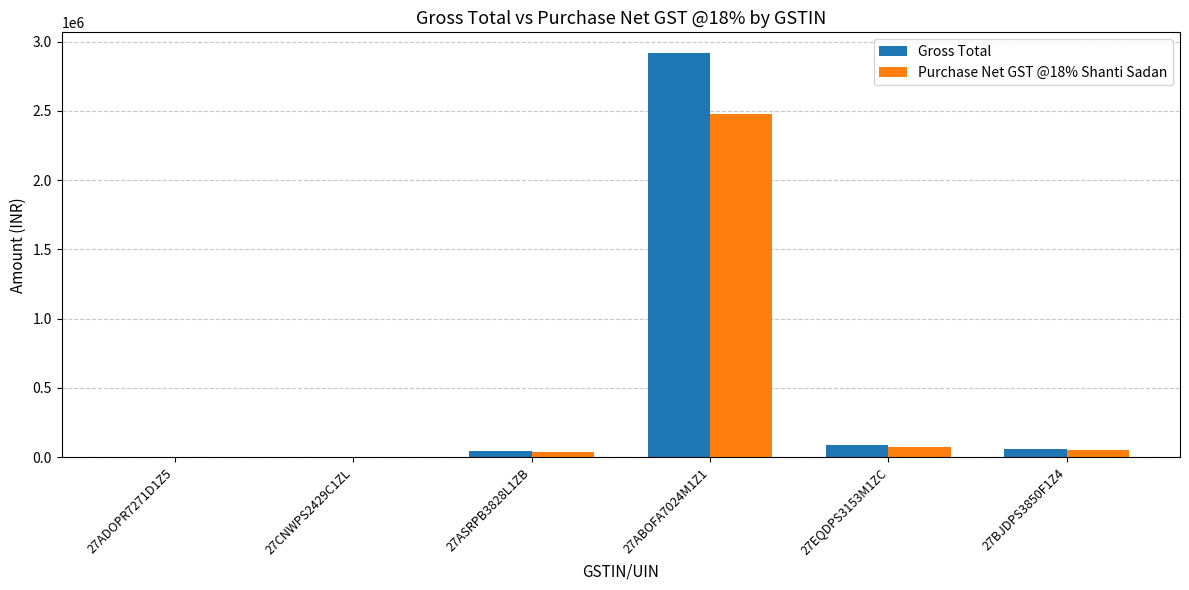

At which label is Purchase Net GST @18% Shanti Sadan closest to 1237790?

27EQDPS3153M1ZC